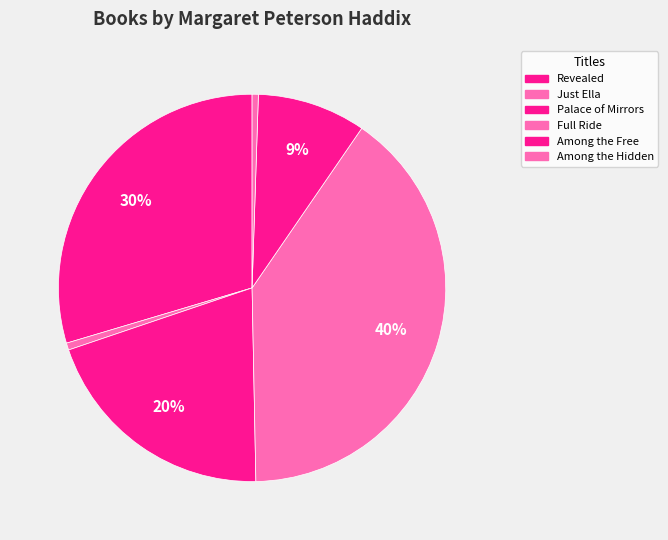

What is the change in value from Just Ella to Palace of Mirrors?

+41599650